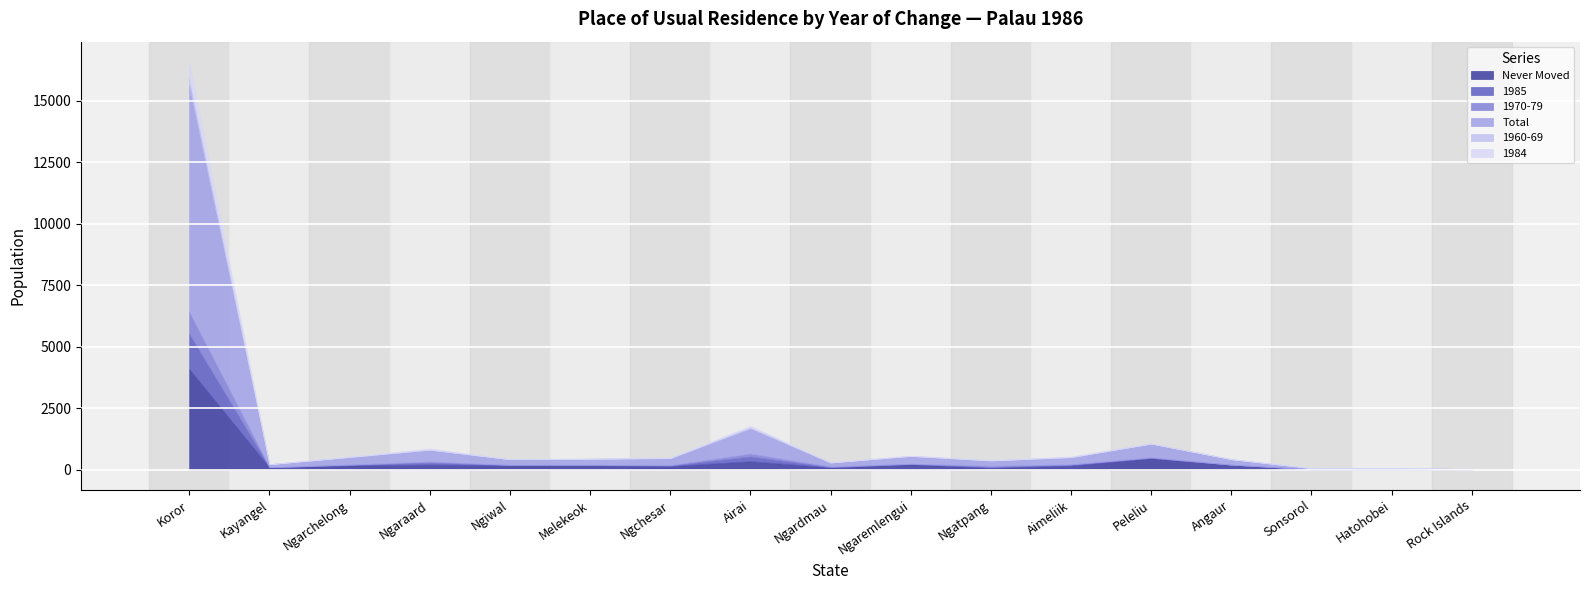

Which label corresponds to the largest value in the chart?

Koror